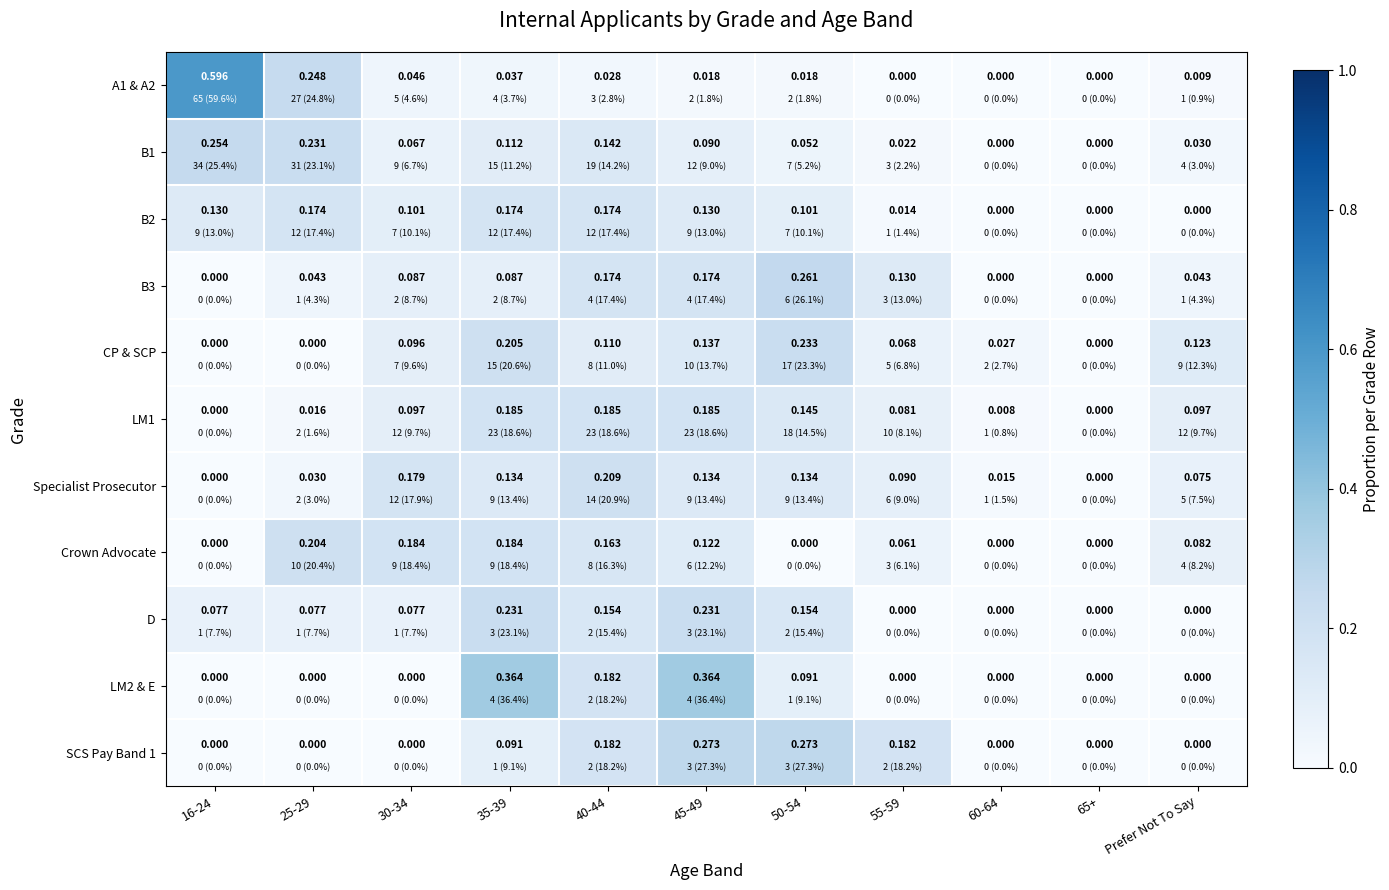

Reading left to right, extract all data points from this chart.

A1 & A2: 16-24=0.6	25-29=0.2	30-34=0.0	35-39=0.0	40-44=0.0	45-49=0.0	50-54=0.0	55-59=0.0	60-64=0.0	65+=0.0	Prefer Not To Say=0.0
B1: 16-24=0.3	25-29=0.2	30-34=0.1	35-39=0.1	40-44=0.1	45-49=0.1	50-54=0.1	55-59=0.0	60-64=0.0	65+=0.0	Prefer Not To Say=0.0
B2: 16-24=0.1	25-29=0.2	30-34=0.1	35-39=0.2	40-44=0.2	45-49=0.1	50-54=0.1	55-59=0.0	60-64=0.0	65+=0.0	Prefer Not To Say=0.0
B3: 16-24=0.0	25-29=0.0	30-34=0.1	35-39=0.1	40-44=0.2	45-49=0.2	50-54=0.3	55-59=0.1	60-64=0.0	65+=0.0	Prefer Not To Say=0.0
CP & SCP: 16-24=0.0	25-29=0.0	30-34=0.1	35-39=0.2	40-44=0.1	45-49=0.1	50-54=0.2	55-59=0.1	60-64=0.0	65+=0.0	Prefer Not To Say=0.1
LM1: 16-24=0.0	25-29=0.0	30-34=0.1	35-39=0.2	40-44=0.2	45-49=0.2	50-54=0.1	55-59=0.1	60-64=0.0	65+=0.0	Prefer Not To Say=0.1
Specialist Prosecutor: 16-24=0.0	25-29=0.0	30-34=0.2	35-39=0.1	40-44=0.2	45-49=0.1	50-54=0.1	55-59=0.1	60-64=0.0	65+=0.0	Prefer Not To Say=0.1
Crown Advocate: 16-24=0.0	25-29=0.2	30-34=0.2	35-39=0.2	40-44=0.2	45-49=0.1	50-54=0.0	55-59=0.1	60-64=0.0	65+=0.0	Prefer Not To Say=0.1
D: 16-24=0.1	25-29=0.1	30-34=0.1	35-39=0.2	40-44=0.2	45-49=0.2	50-54=0.2	55-59=0.0	60-64=0.0	65+=0.0	Prefer Not To Say=0.0
LM2 & E: 16-24=0.0	25-29=0.0	30-34=0.0	35-39=0.4	40-44=0.2	45-49=0.4	50-54=0.1	55-59=0.0	60-64=0.0	65+=0.0	Prefer Not To Say=0.0
SCS Pay Band 1: 16-24=0.0	25-29=0.0	30-34=0.0	35-39=0.1	40-44=0.2	45-49=0.3	50-54=0.3	55-59=0.2	60-64=0.0	65+=0.0	Prefer Not To Say=0.0